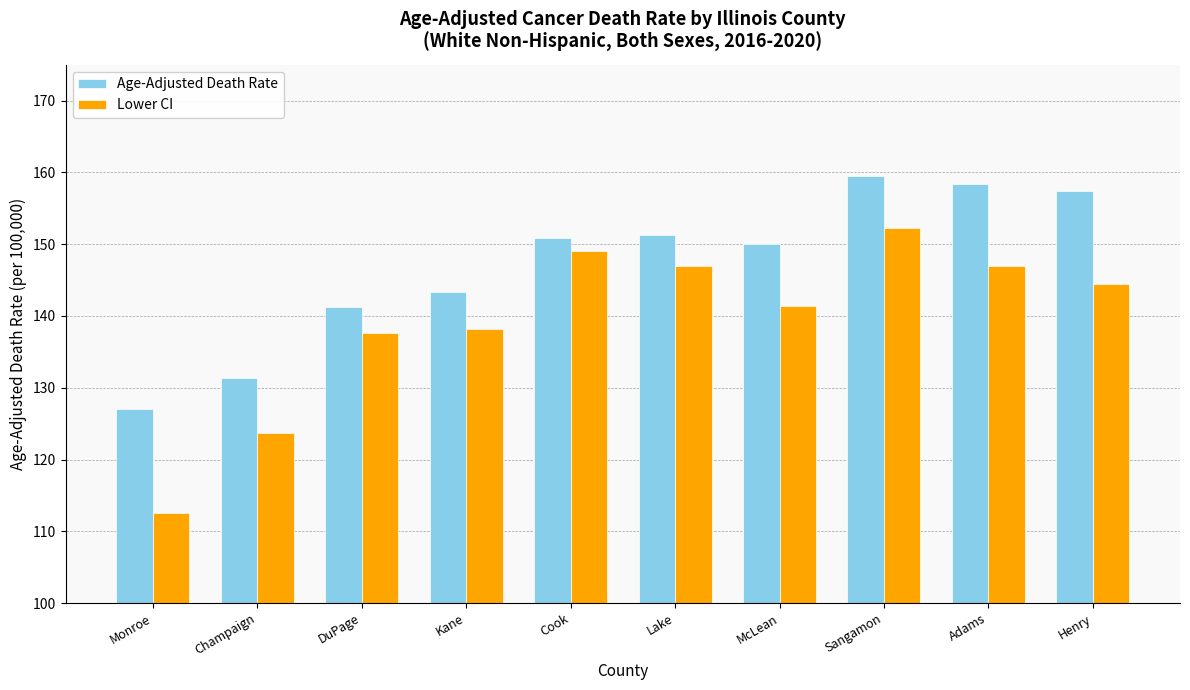

How many series are shown in this chart?

2